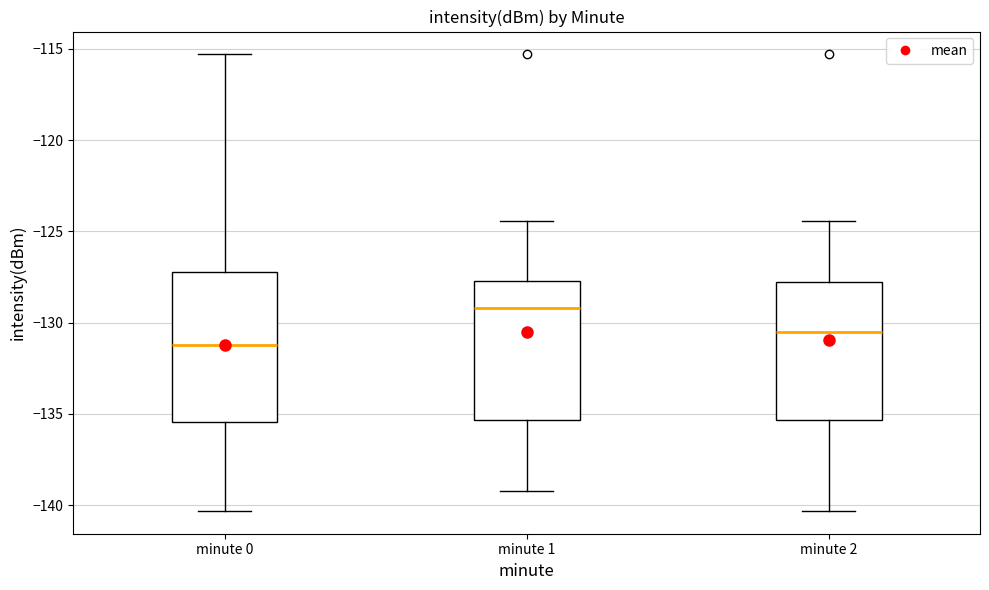

Reading left to right, read every box against the y-axis: the position of its median line, the range the box covers, and the ends of its whiskers. The values are not printed on the chart, so give them approximately, as read against the axis.

minute 0: median -131.0, box -135.5 to -127.0, whiskers -140.5 to -115.5
minute 1: median -129.0, box -135.5 to -127.5, whiskers -139.0 to -124.5
minute 2: median -130.5, box -135.5 to -128.0, whiskers -140.5 to -124.5